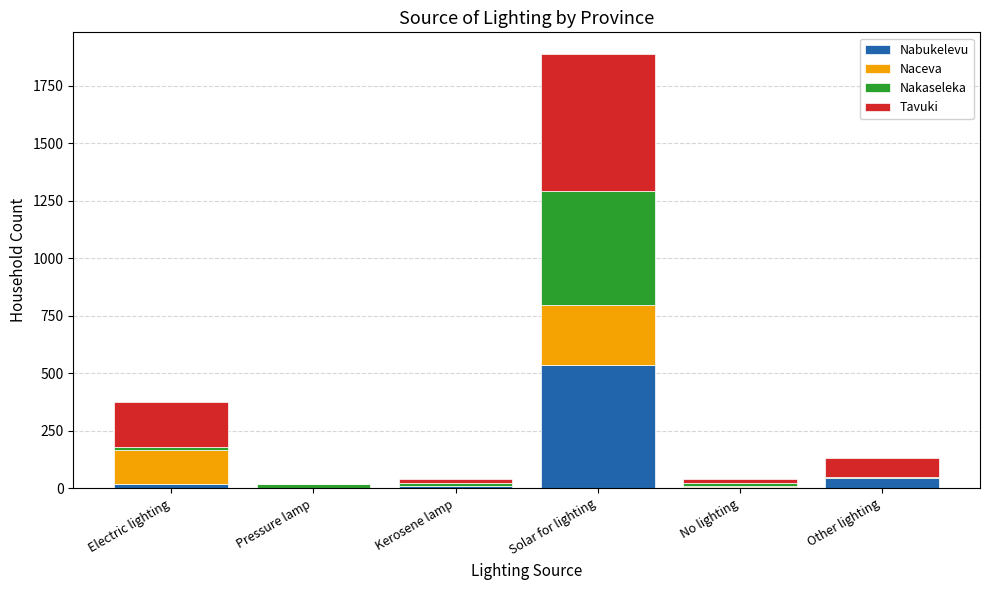

What is the approximate value of Nabukelevu at Other lighting, to the nearest 10?

40